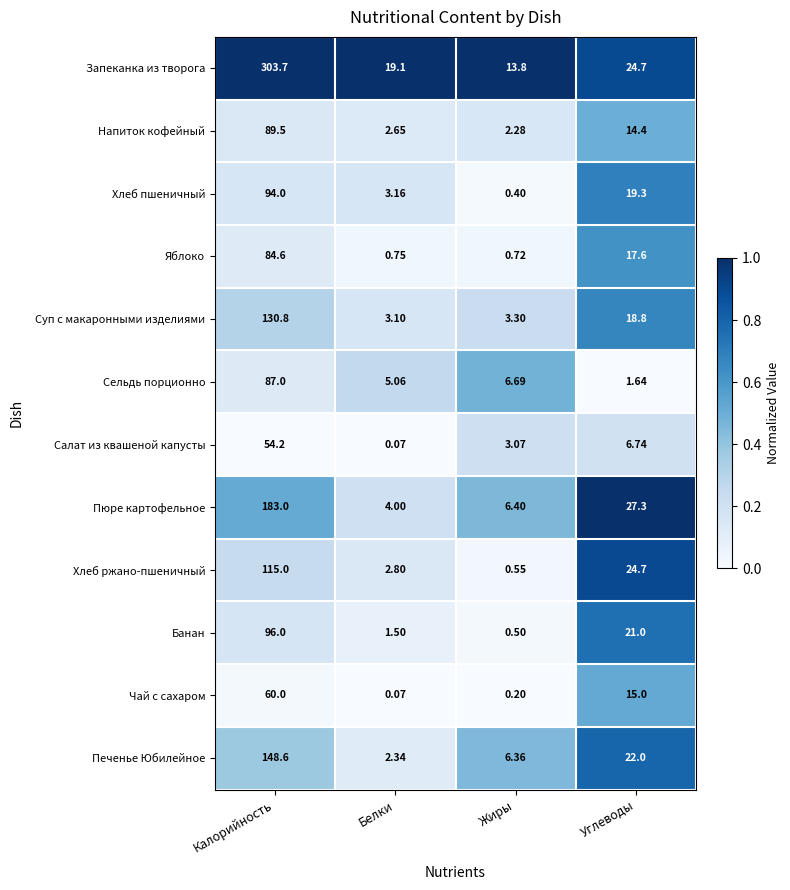

Is the value of Напиток кофейный at Белки greater than the value of Салат из квашеной капусты at Калорийность?

No